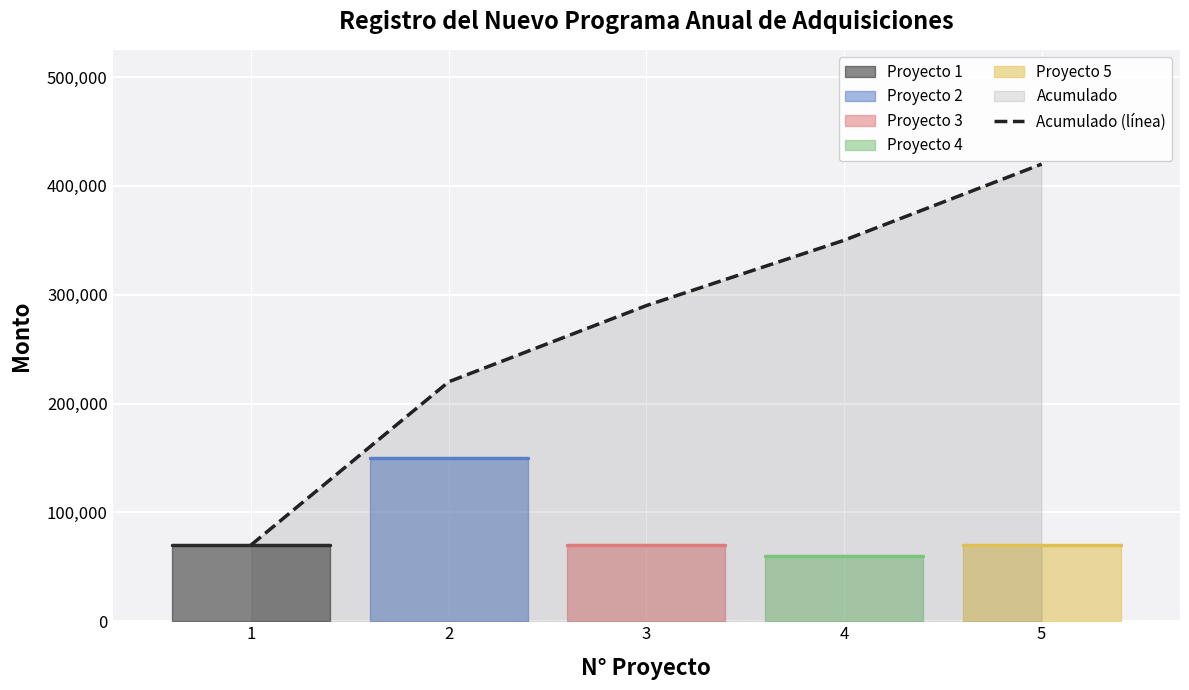

How many lines are shown in the chart?

1